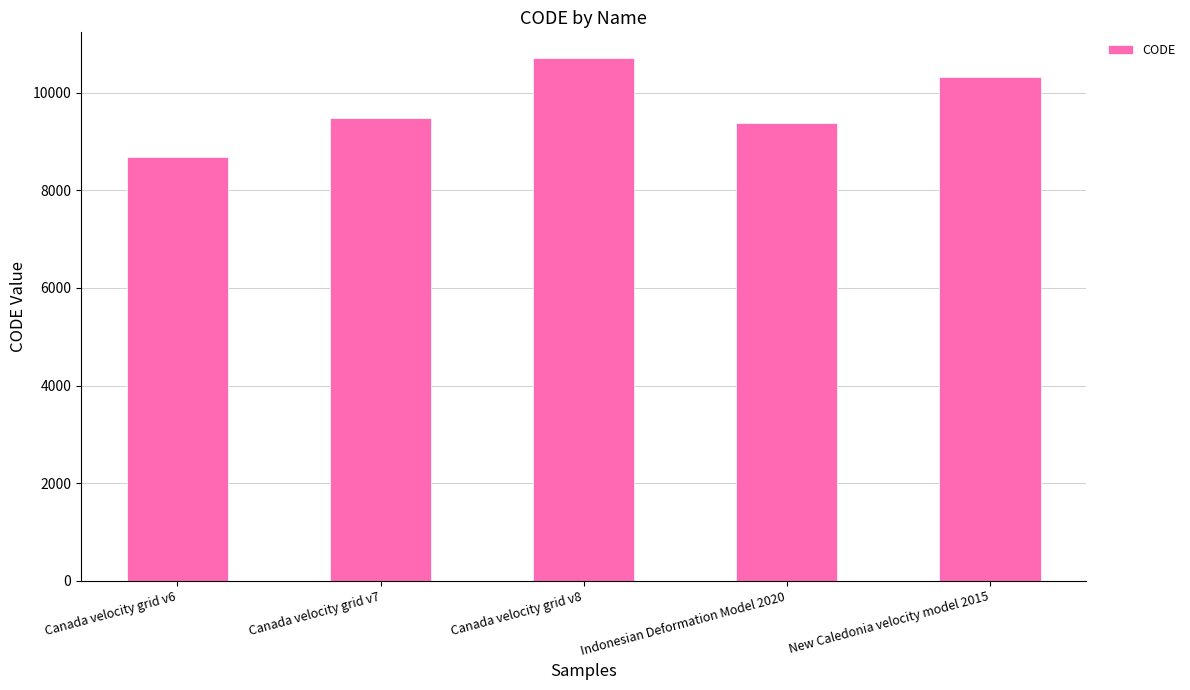

What value does the data have at Indonesian Deformation Model 2020?

9375